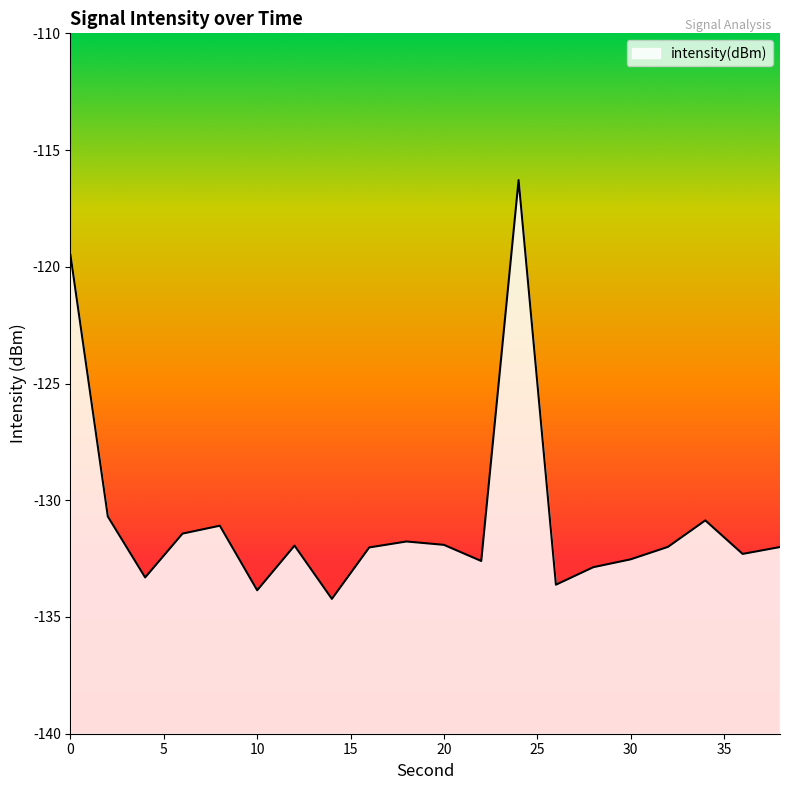

How many categories are shown in the chart?

20